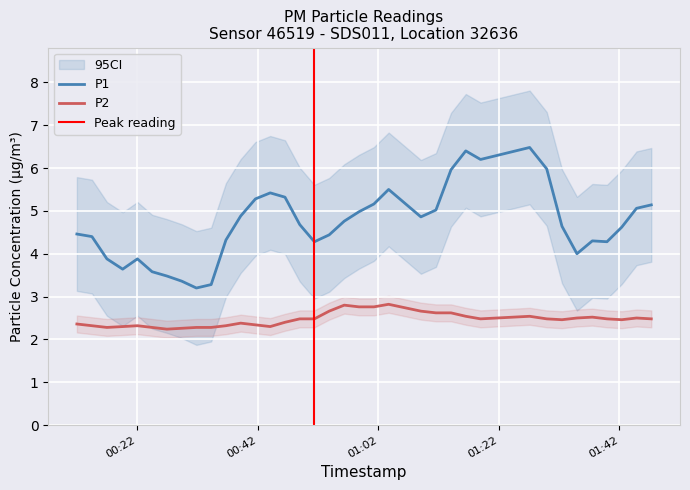

In P2, how many points are lower than both neighbors (excluding endpoints)?

8